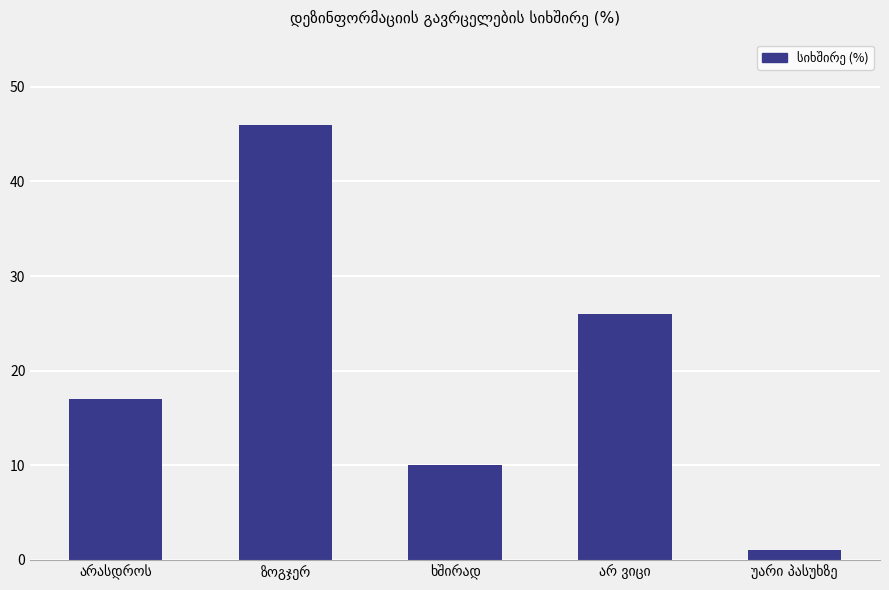

What is the greatest value displayed?

46